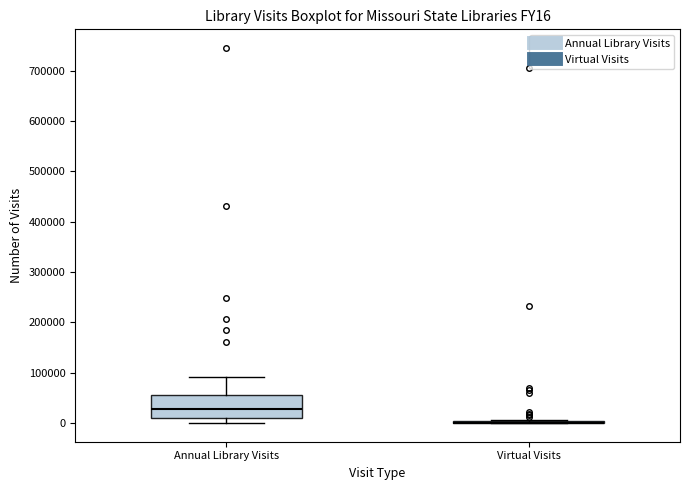

Where does the median line of the box for Annual Library Visits sit on the y-axis? The values are not printed on the chart, so give them approximately, as read against the axis.

30000